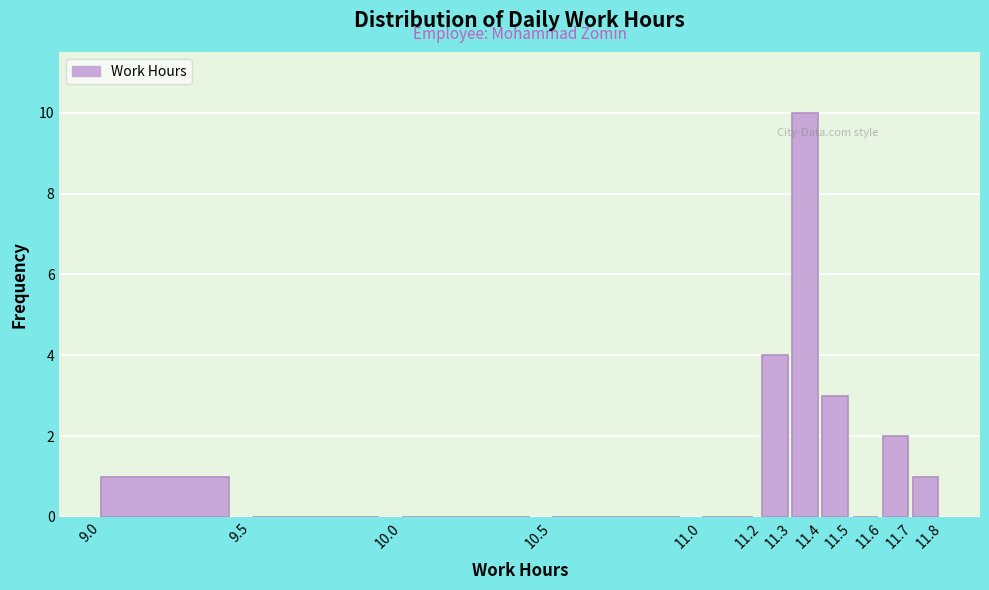

What is the height of the bar covering 11.2 to 11.3 on the x-axis? The values are not printed on the chart, so give them approximately, as read against the axis.

4